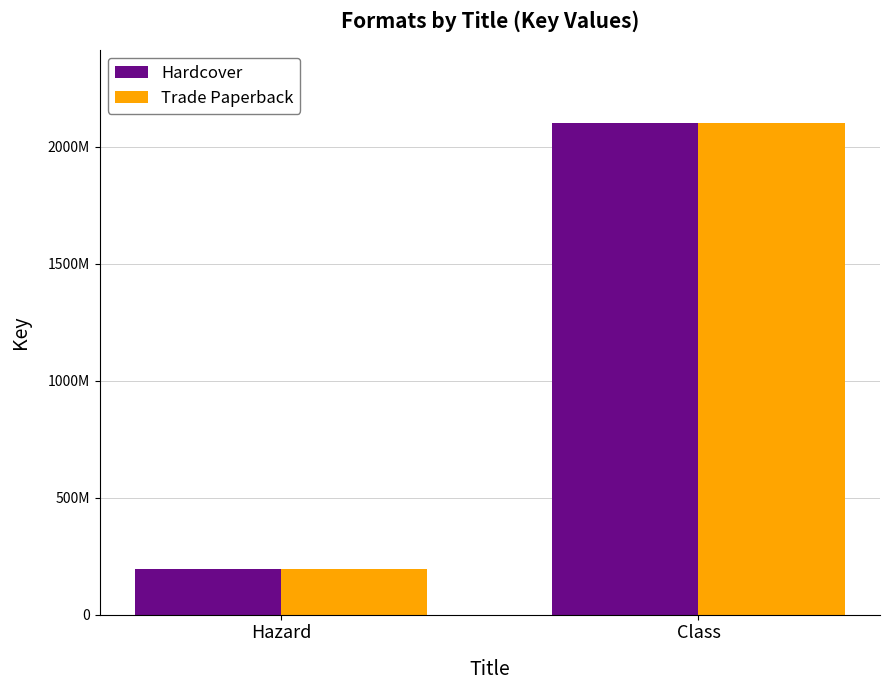

What are all the series names shown in the legend?

Hardcover, Trade Paperback